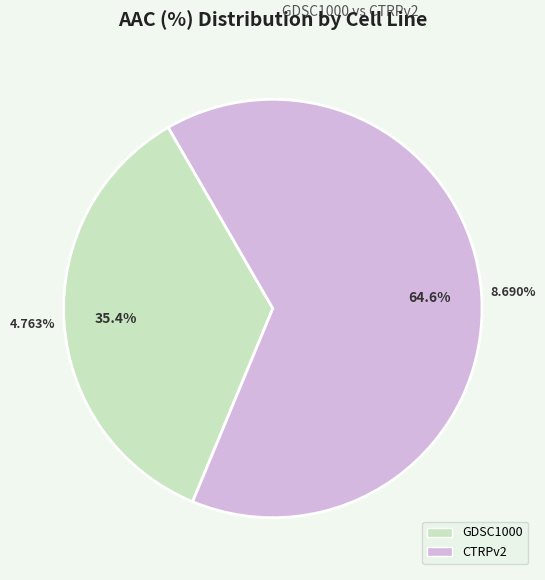

Rank the categories by value from highest to lowest.

CTRPv2, GDSC1000